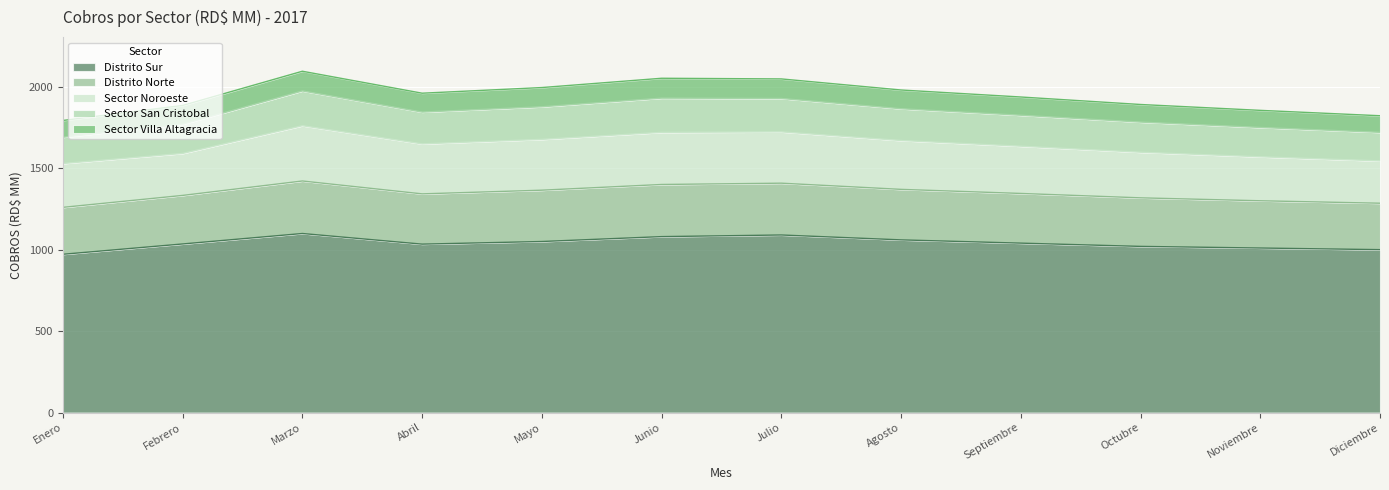

The Distrito Sur series shows 1742.4 at Agosto. True or false?

False